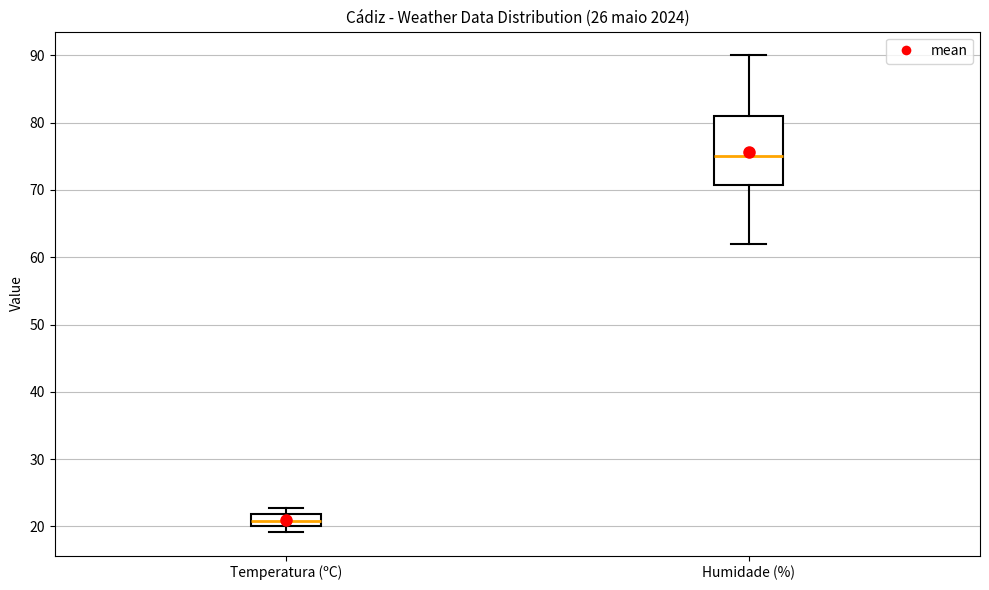

Which box is the tallest, from its lower edge to its upper edge?

Humidade (%)